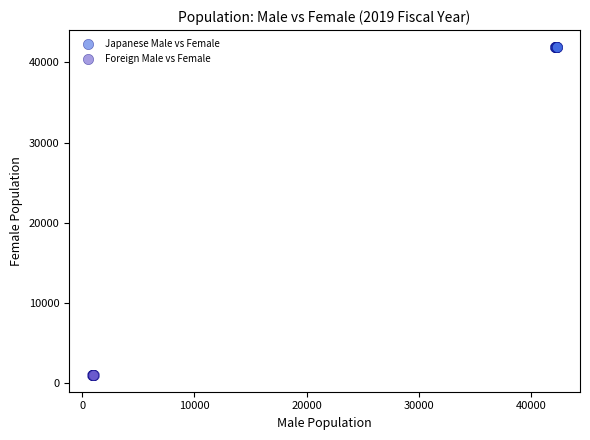

Which series has the widest spread of Y values?

Japanese Male vs Female